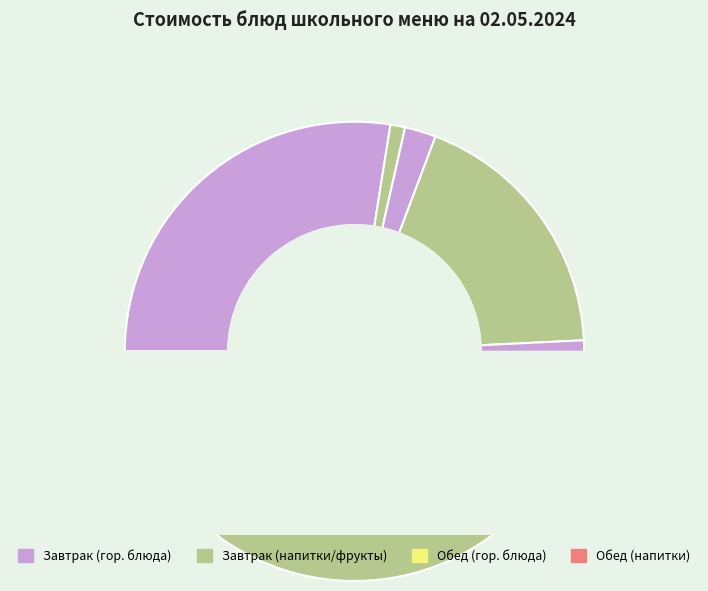

What portion of the pie excludes Рис отварной с маслом?

91.0%